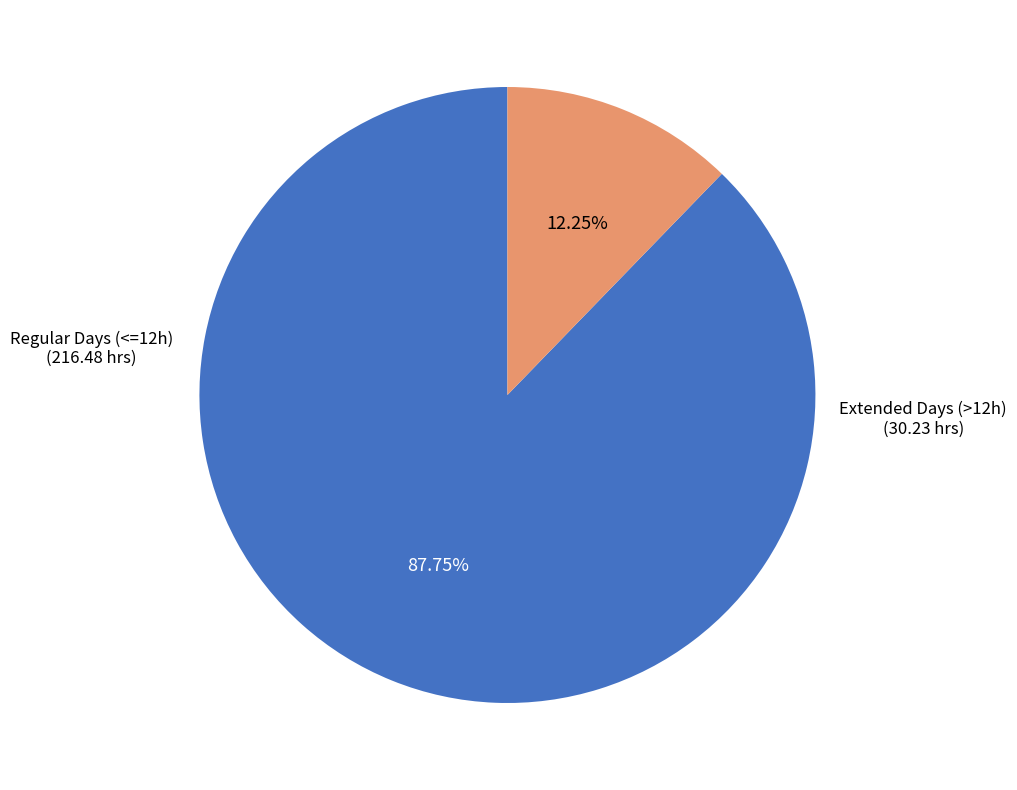

How many segments does this pie chart have?

2